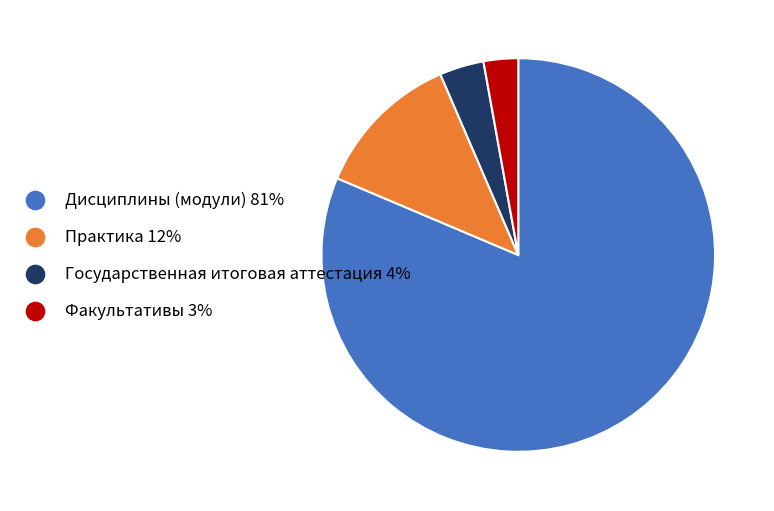

Which has a higher value, Практика or Факультативы?

Практика